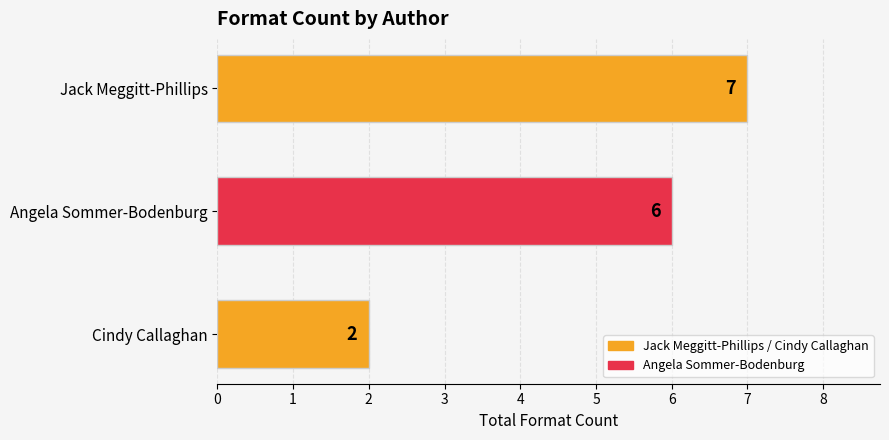

True or false: the data shows 7 at Jack Meggitt-Phillips.

True